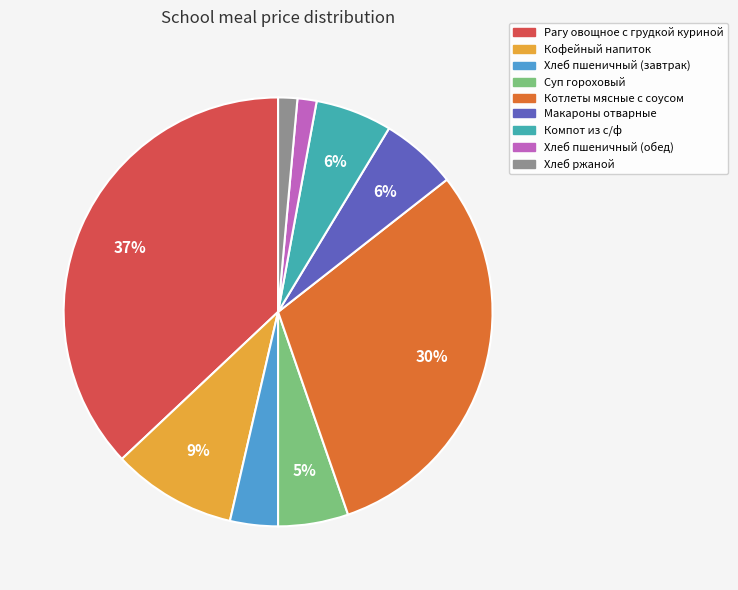

How many segments does this pie chart have?

9